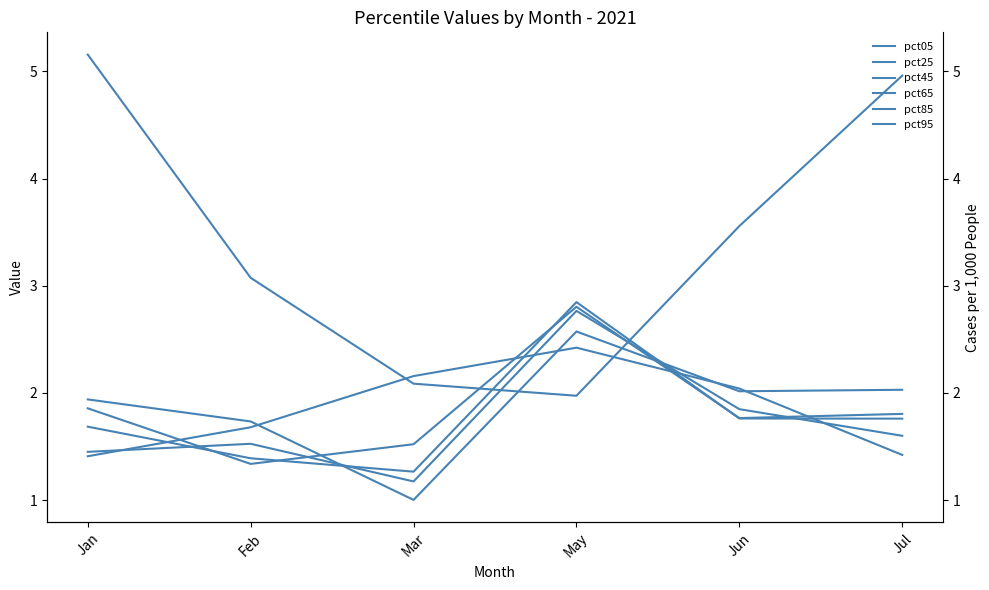

How many data points in pct95 are above 2?

3